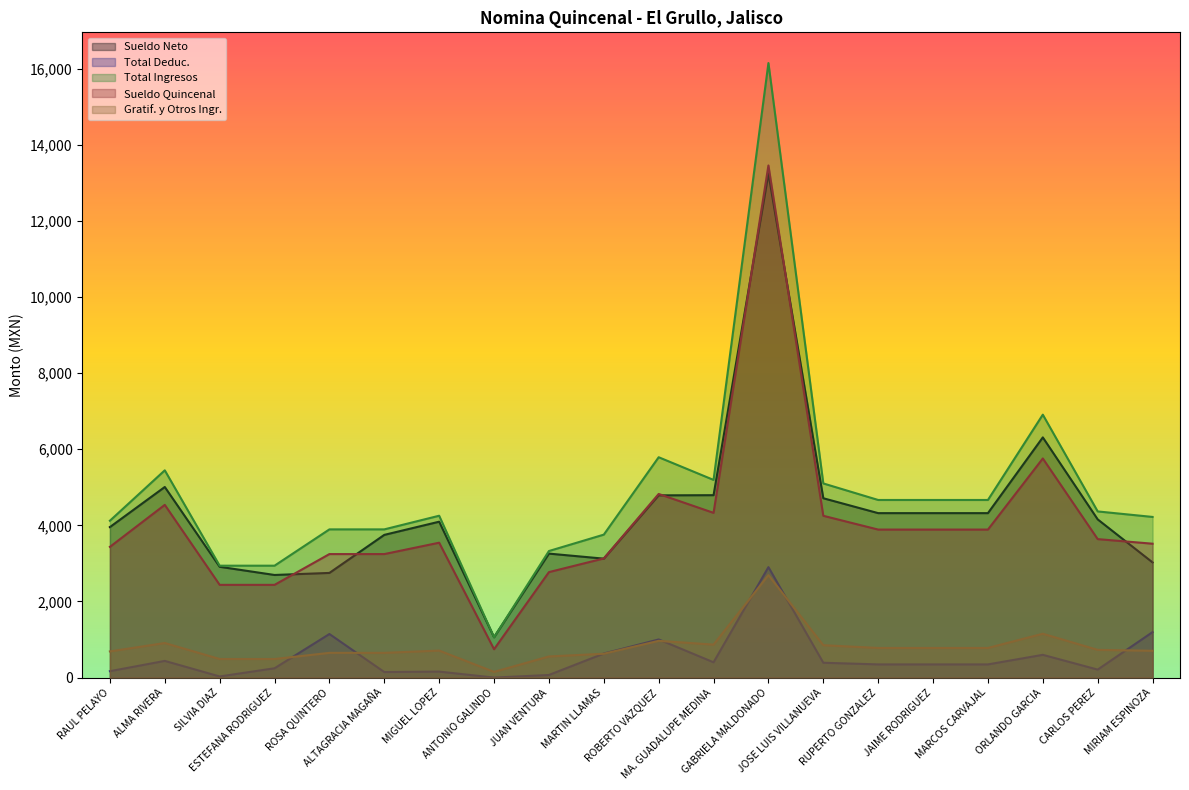

What is the difference between the second highest and minimum values in the Sueldo Neto series?

5252.9